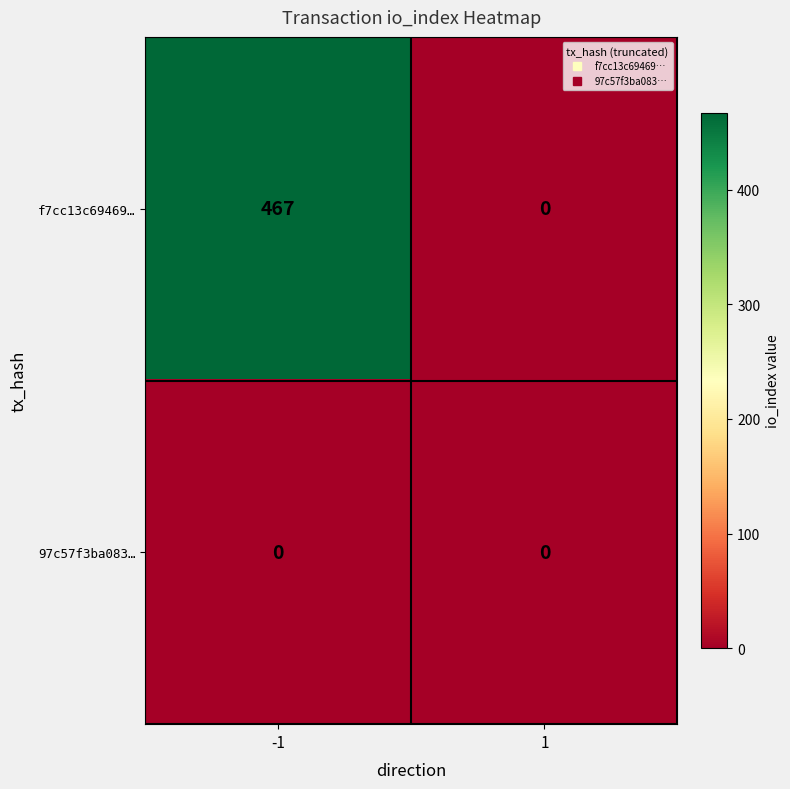

What is the maximum value shown in the chart?

467